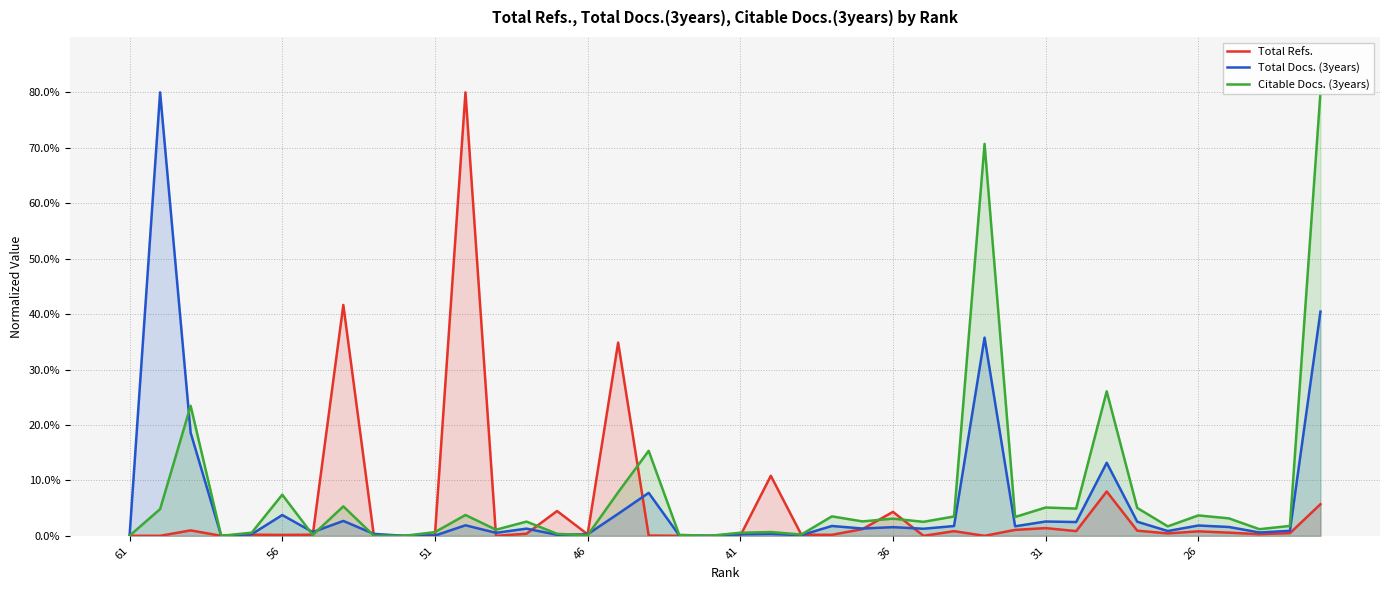

How many interior local peaks does the Total Refs. series have?

12